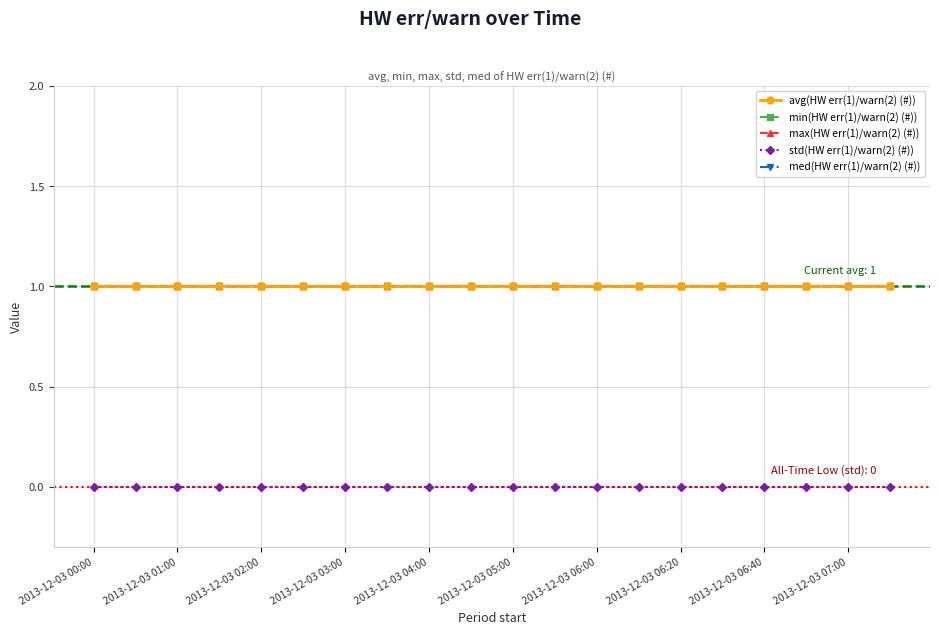

How many lines are shown in the chart?

5